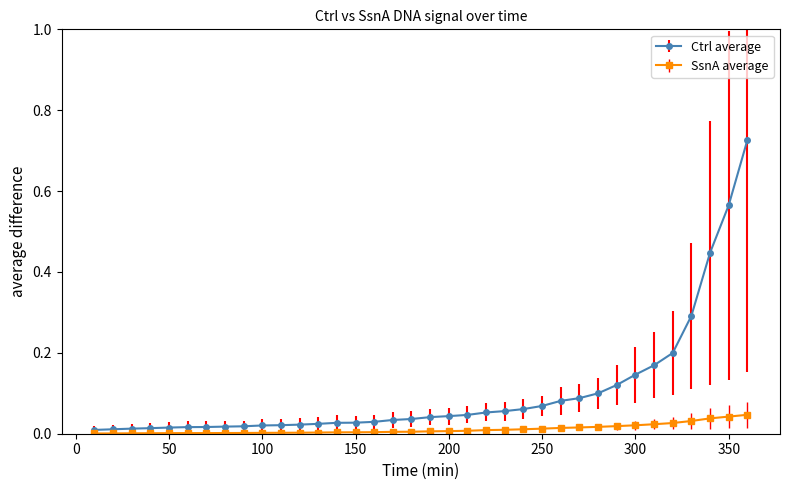

Count the number of data series in this chart.

2